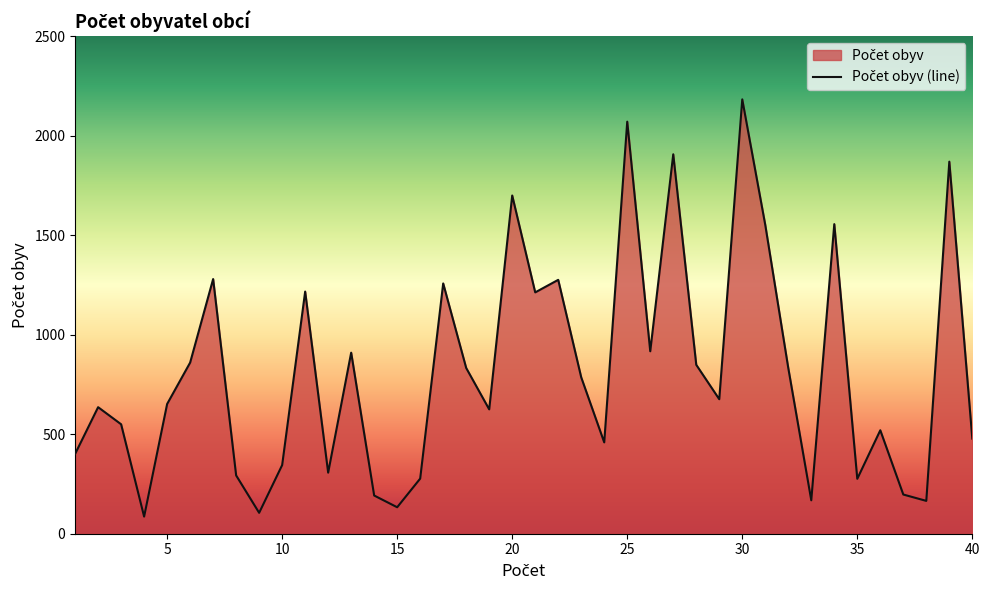

What is the difference between the maximum and minimum values?

2097